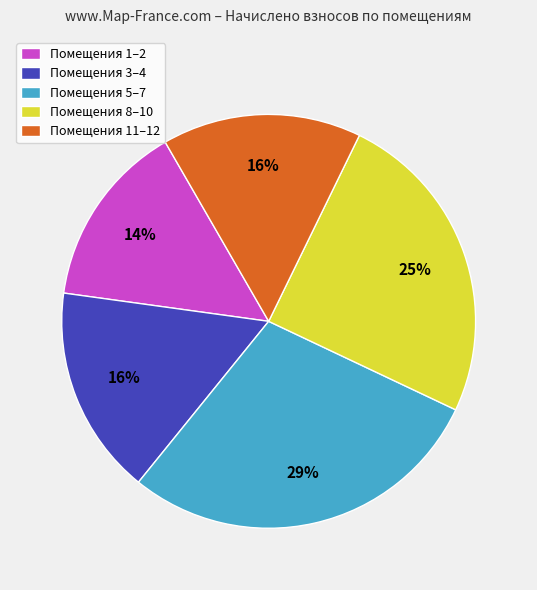

What percentage is the Помещения 11–12 slice, to the nearest percent?

16%